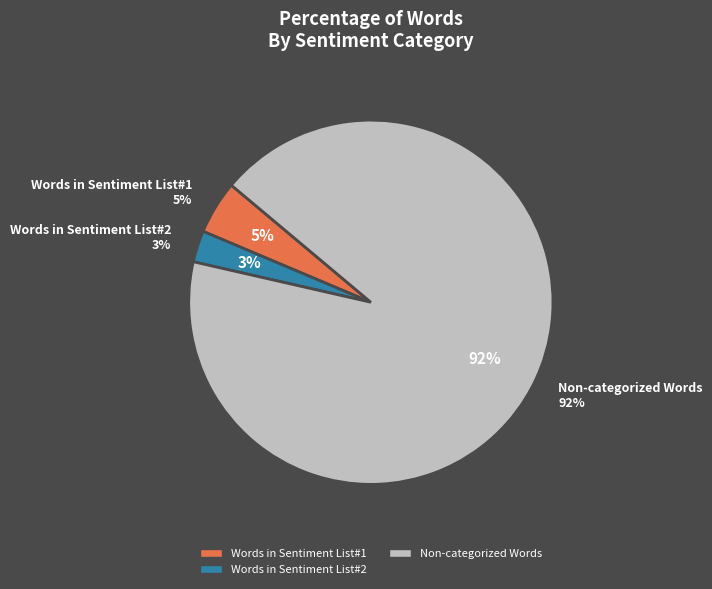

To the nearest percent, what percentage of the pie is Words in Sentiment List#1?

5%